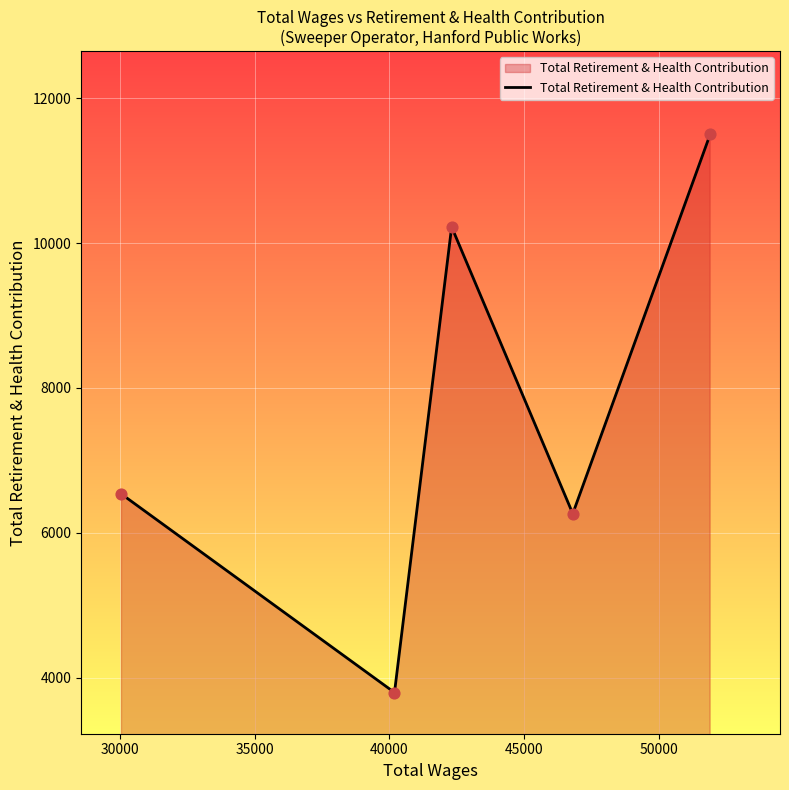

True or false: there are more than 1 points higher than both neighbors.

False